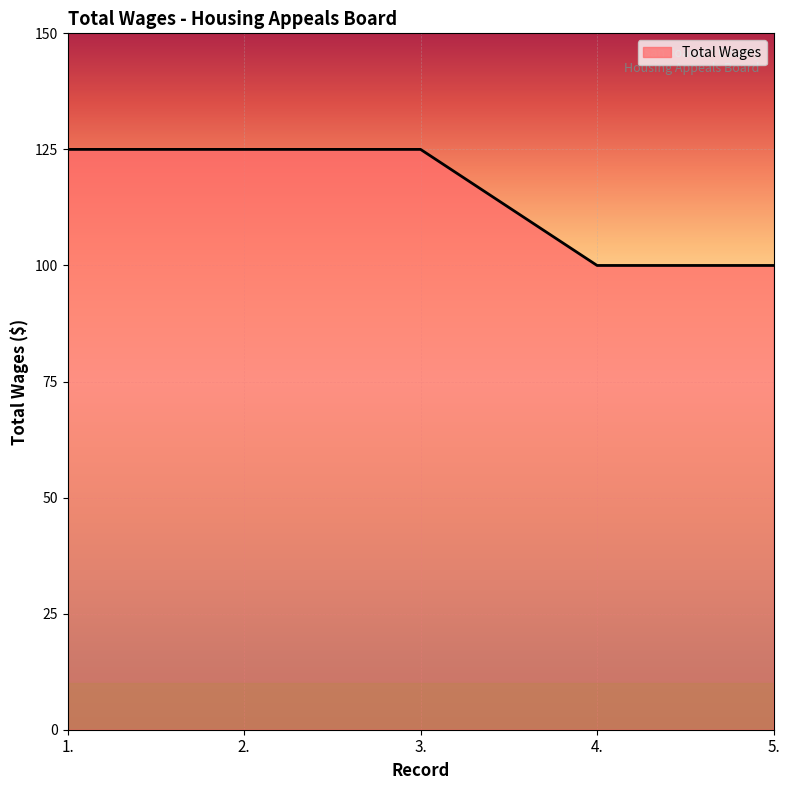

What is the sum of all values?

575